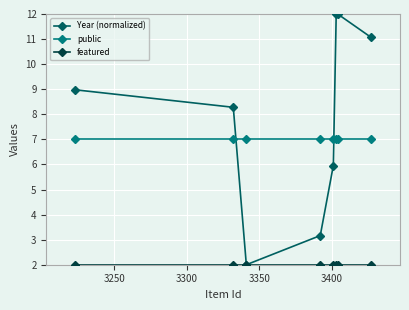

What is the maximum value shown in the chart?

12.0